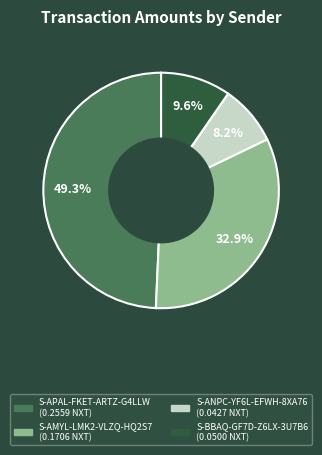

True or false: S-ANPC-YF6L-EFWH-8XA76 accounts for 1% of the total.

False